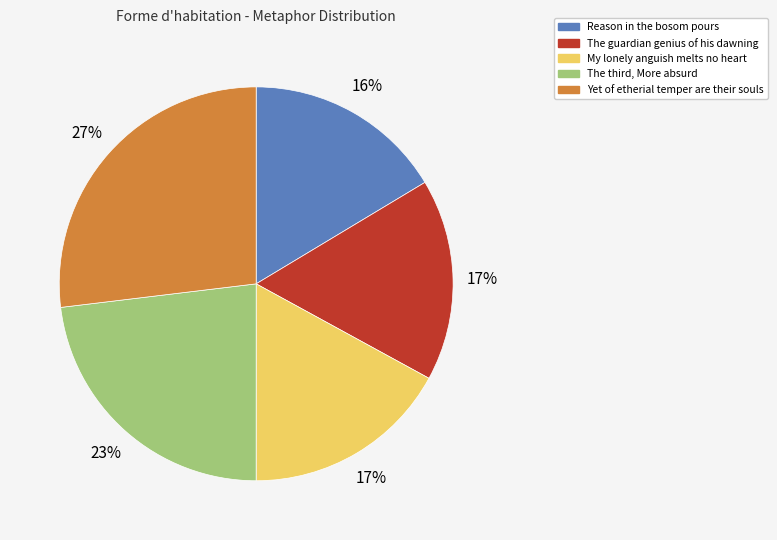

How many slices are in this pie chart?

5